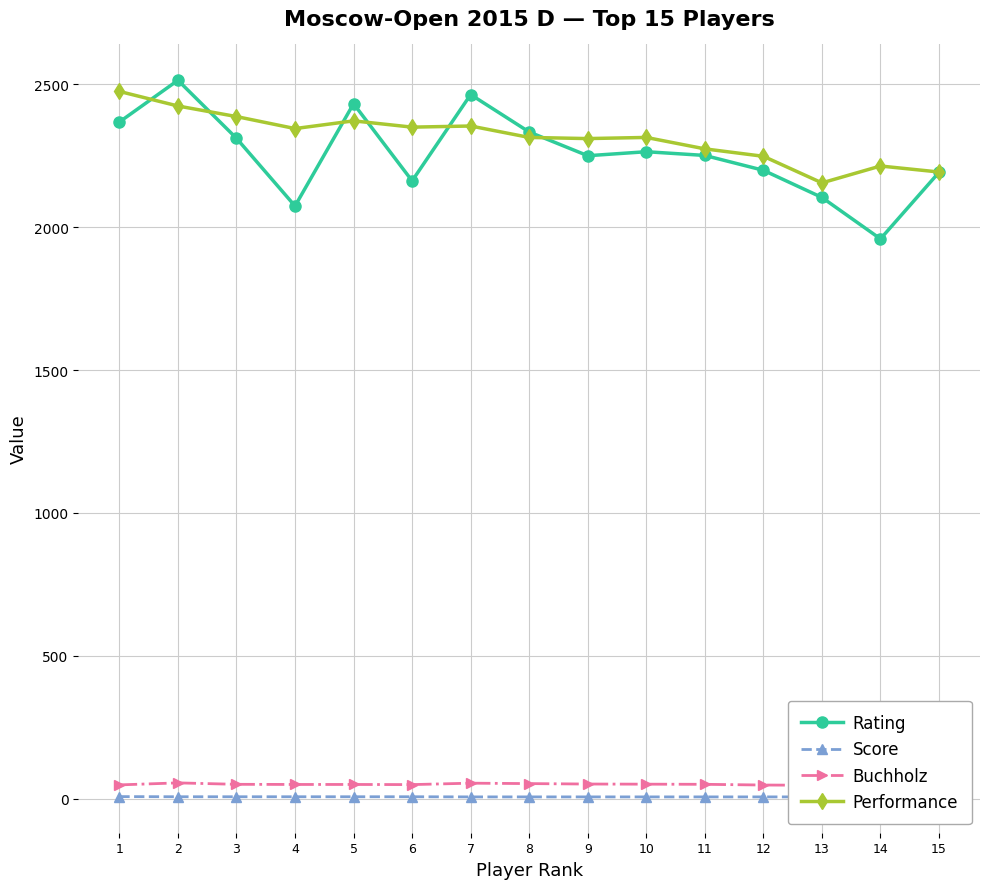

What is the minimum value shown in the chart?

6.5